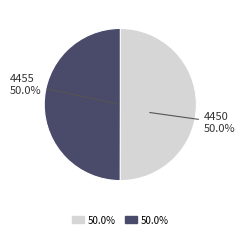

Approximately how many times larger is the value at 4450 compared to 4455?

1.0